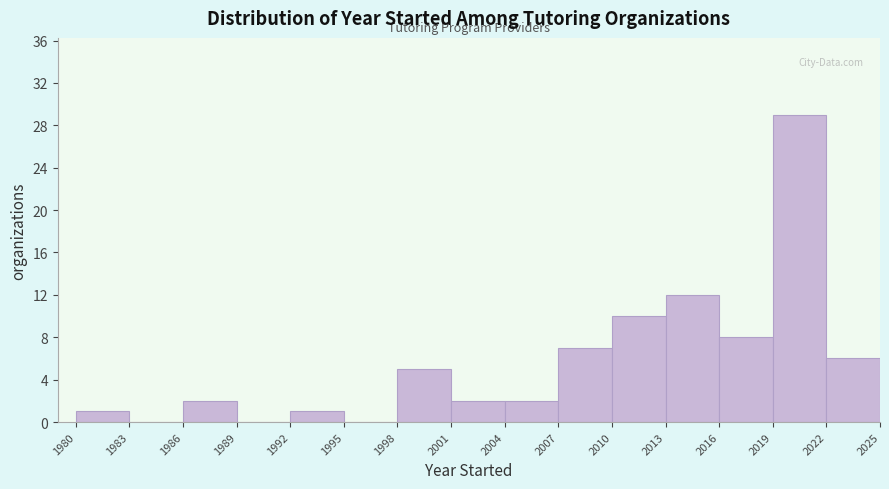

Reading left to right, list every bar in this chart as the range it spans on the x-axis followed by its height. The values are not printed on the chart, so give them approximately, as read against the axis.

1980 to 1983: 1
1983 to 1986: 0
1986 to 1989: 2
1989 to 1992: 0
1992 to 1995: 1
1995 to 1998: 0
1998 to 2001: 5
2001 to 2004: 2
2004 to 2007: 2
2007 to 2010: 7
2010 to 2013: 10
2013 to 2016: 12
2016 to 2019: 8
2019 to 2022: 29
2022 to 2025: 6